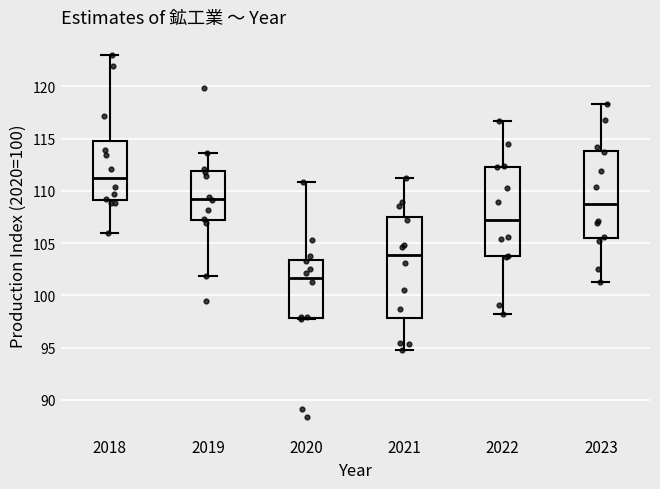

Which box's median line is the lowest?

2020